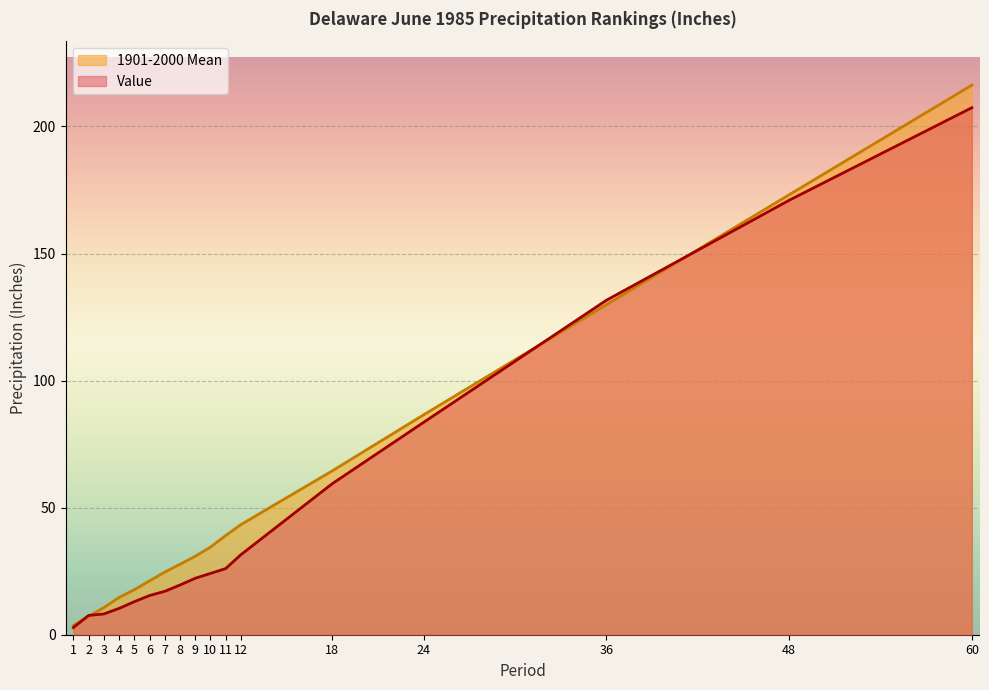

List the series in order of their overall mean, highest first.

1901-2000 Mean, Value